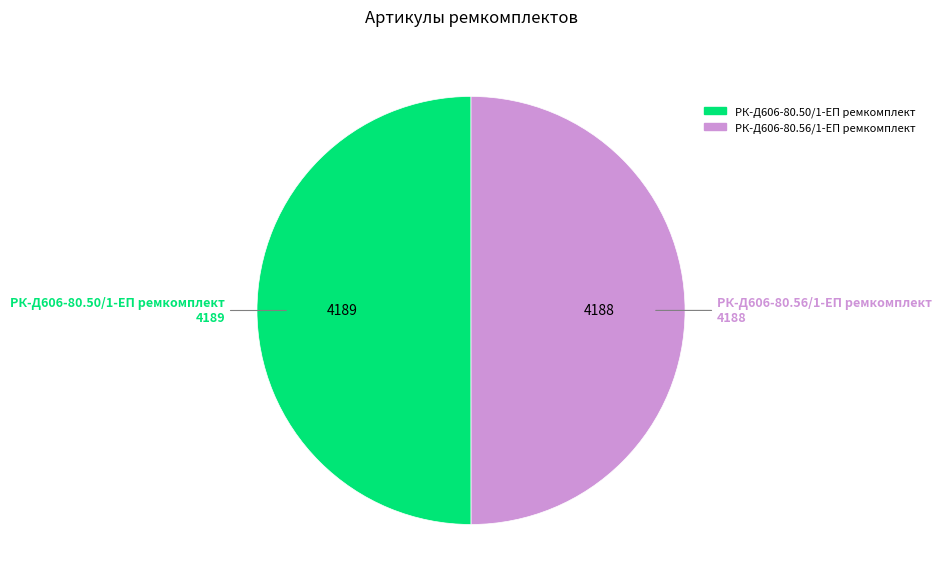

True or false: РК-Д606-80.50/1-ЕП ремкомплект accounts for 50% of the total.

True